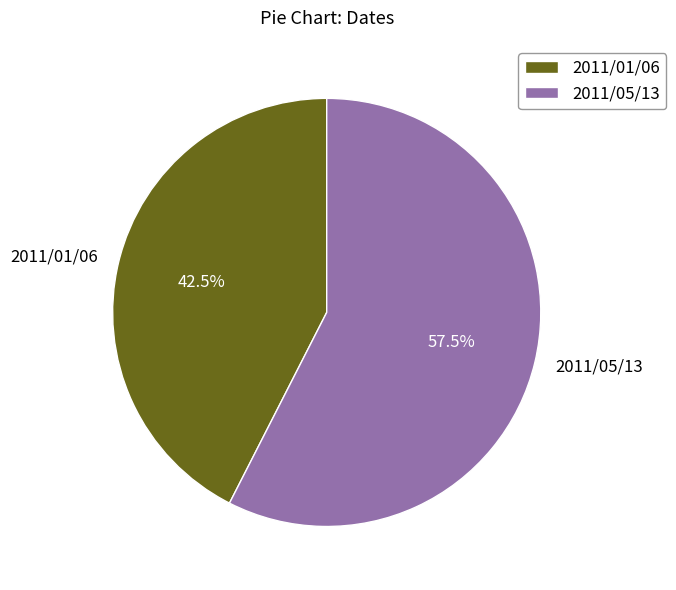

Approximately how many times larger is the value at 2011/05/13 compared to 2011/01/06?

1.4